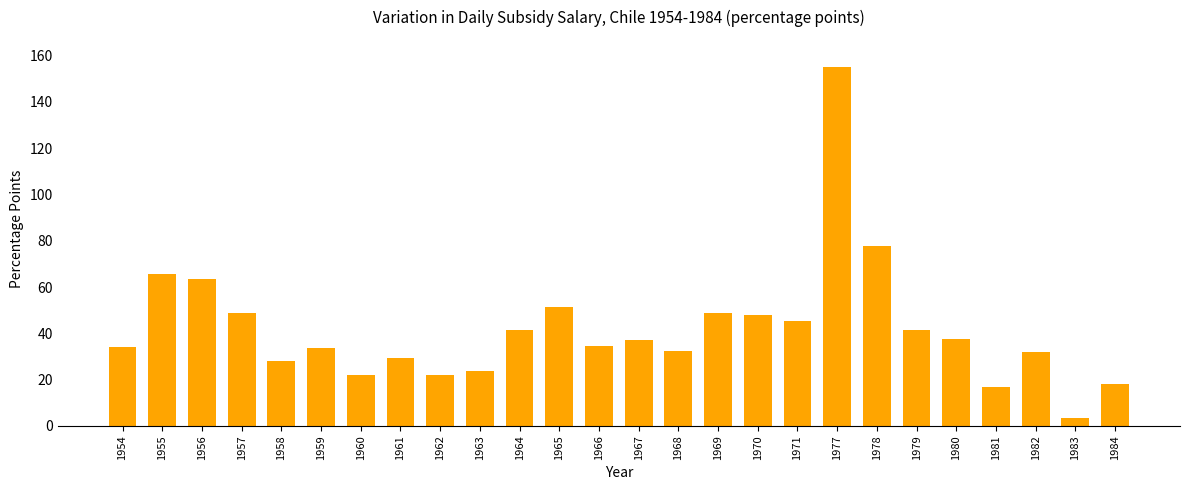

How many distinct data groups are displayed?

1